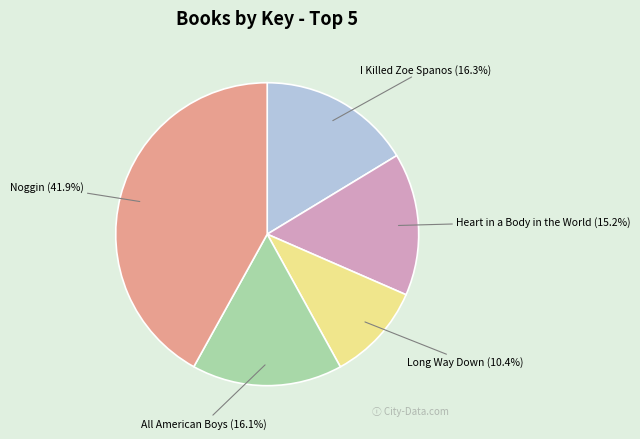

To the nearest percent, what is the average slice percentage?

20%